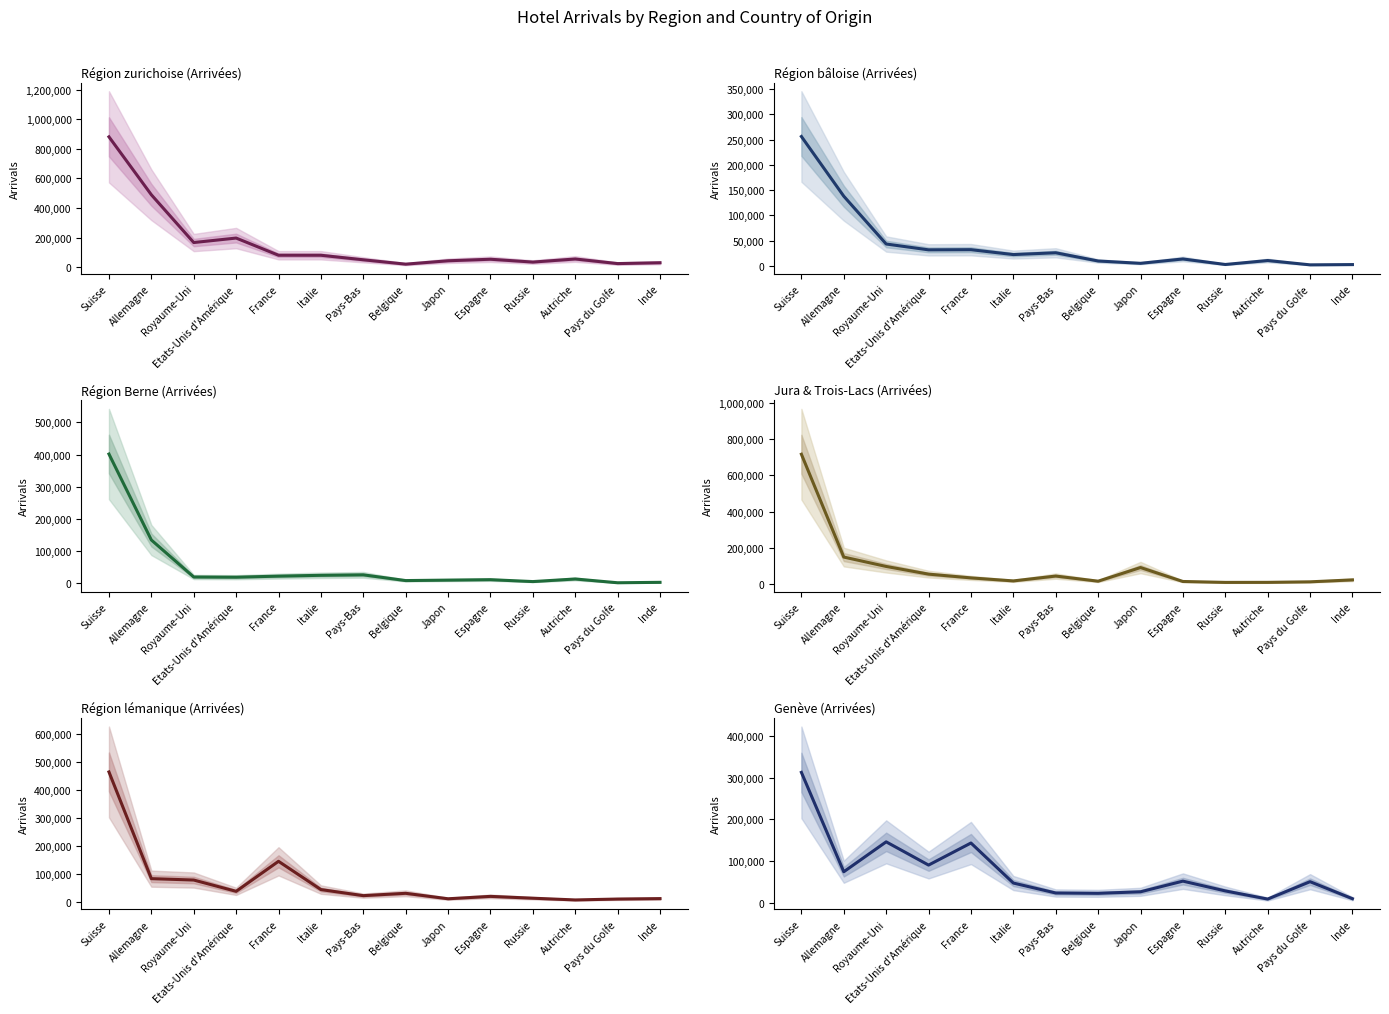

Rank the categories by Région bâloise (Arrivées) value from highest to lowest.

Suisse, Allemagne, Royaume-Uni, France, Etats-Unis d'Amérique, Pays-Bas, Italie, Espagne, Autriche, Belgique, Japon, Russie, Inde, Pays du Golfe